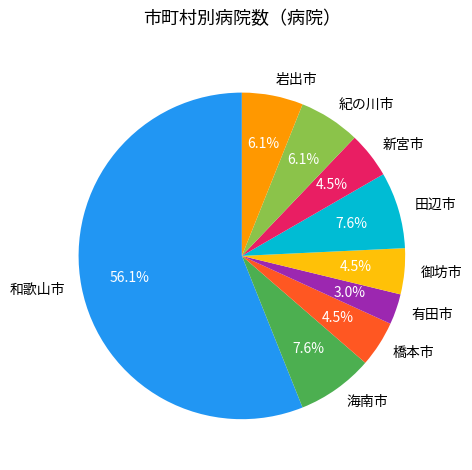

To the nearest percent, what percentage of the pie is 海南市?

8%